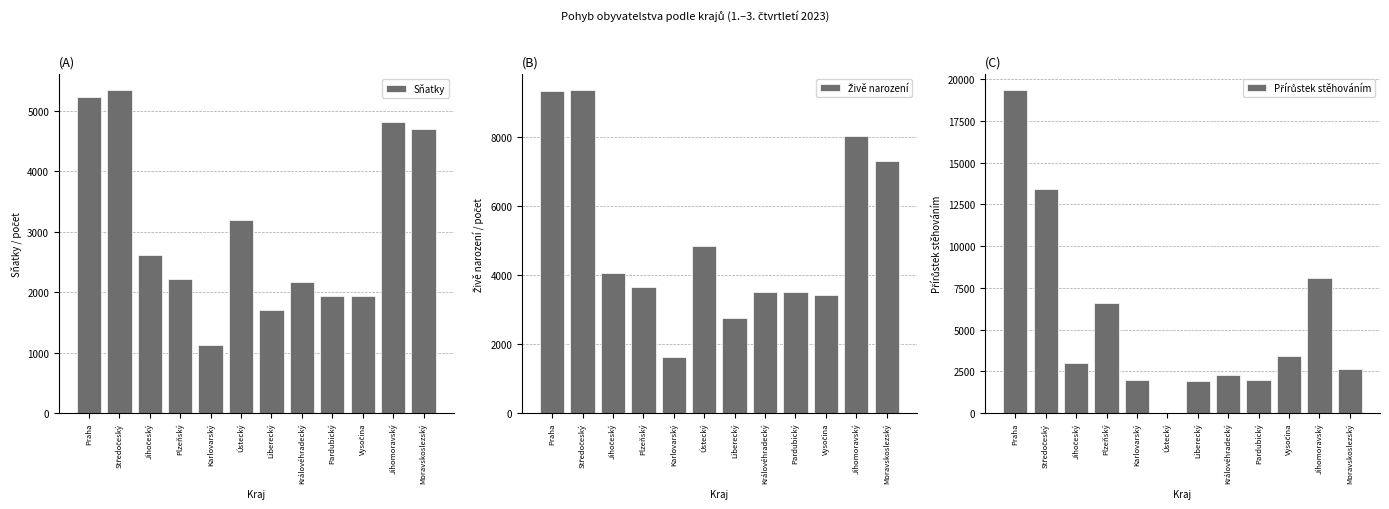

What is the value of the Sňatky bar at the 5th from the left?

1127